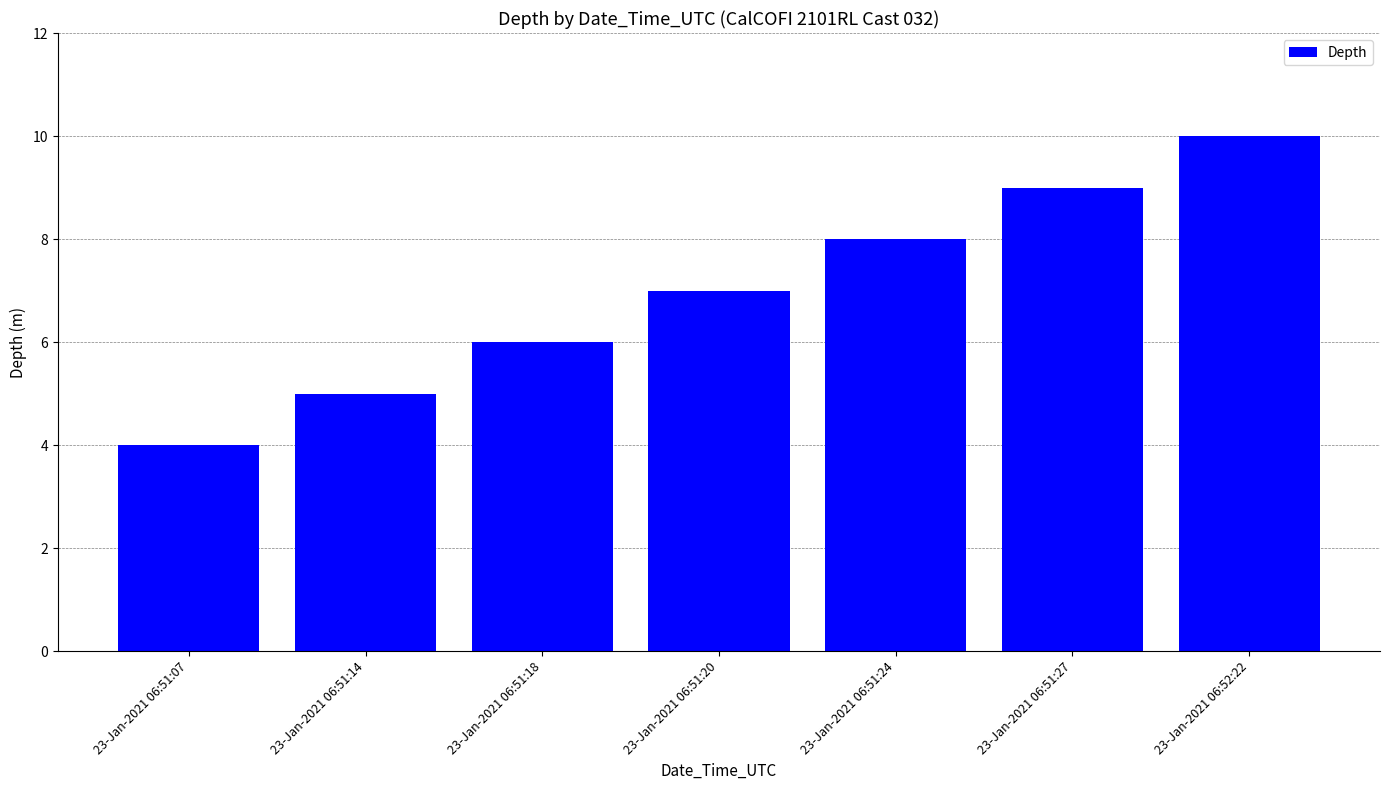

What is the average value?

7